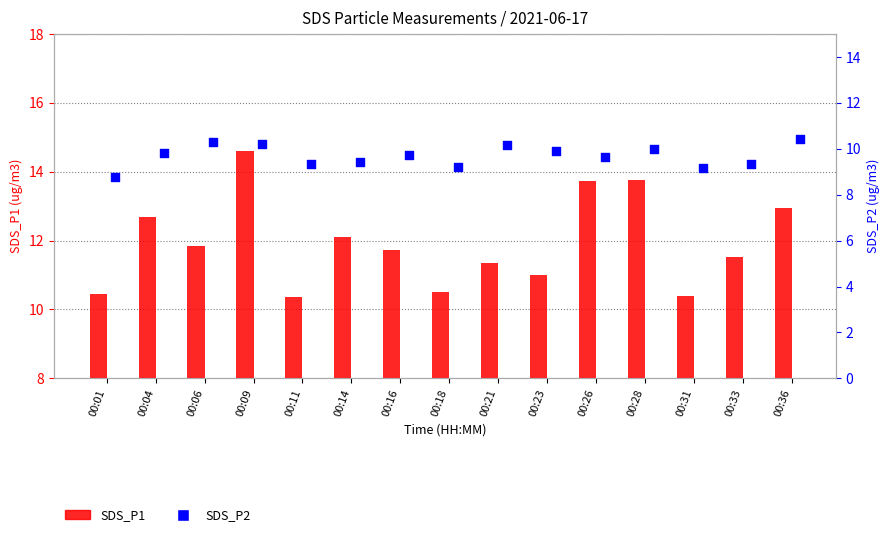

What is the total value across all series at 00:21?

21.5